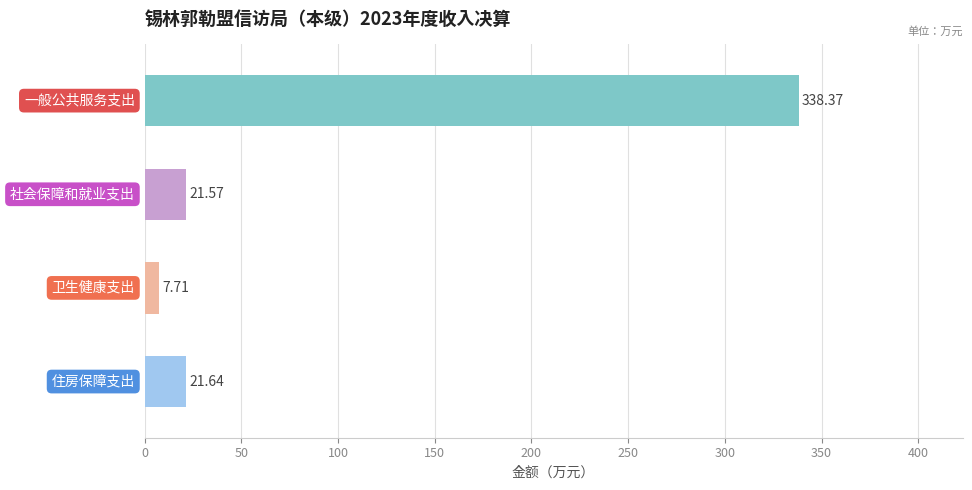

What is the difference between the second highest and second lowest values?

0.1